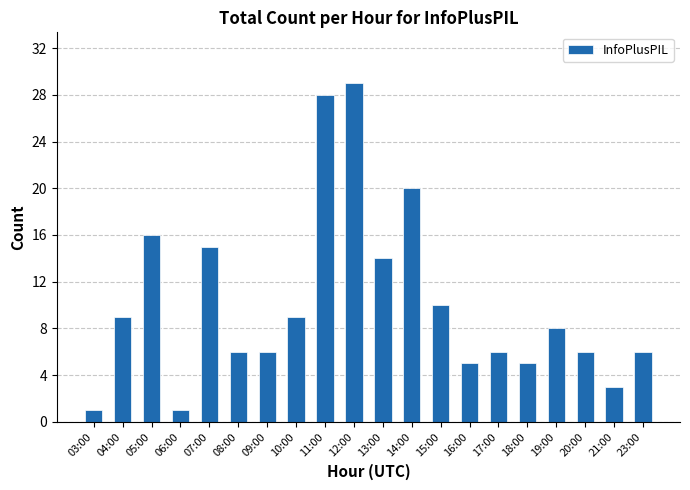

What is the change in value from 03:00 to 18:00?

+4